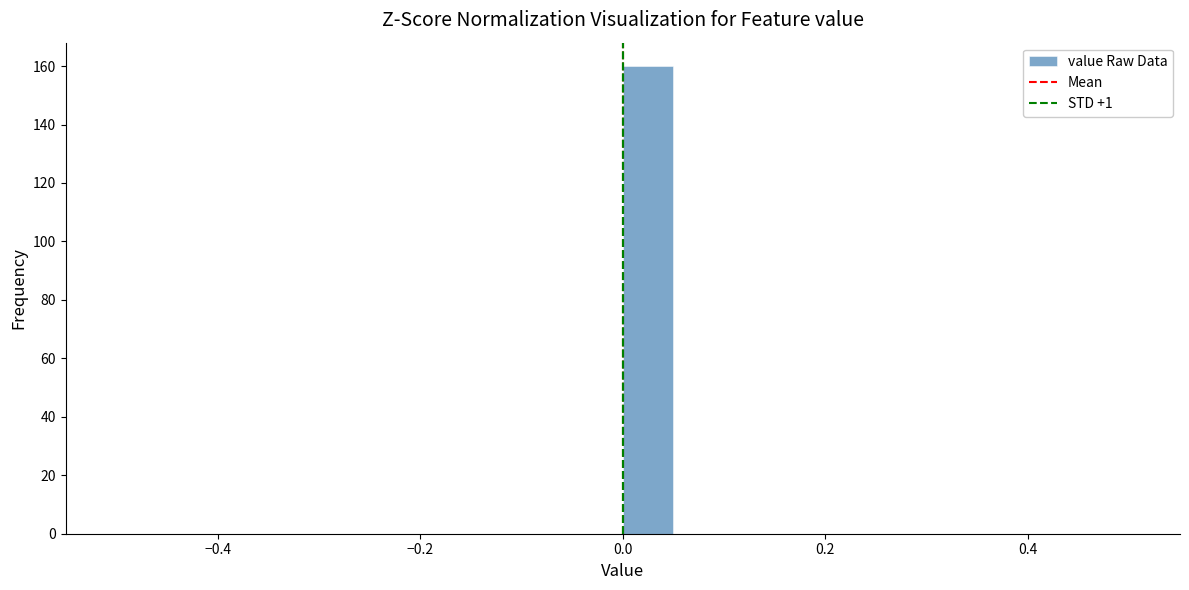

Read against the x-axis, roughly where is the centre of the tallest bar?

0.02